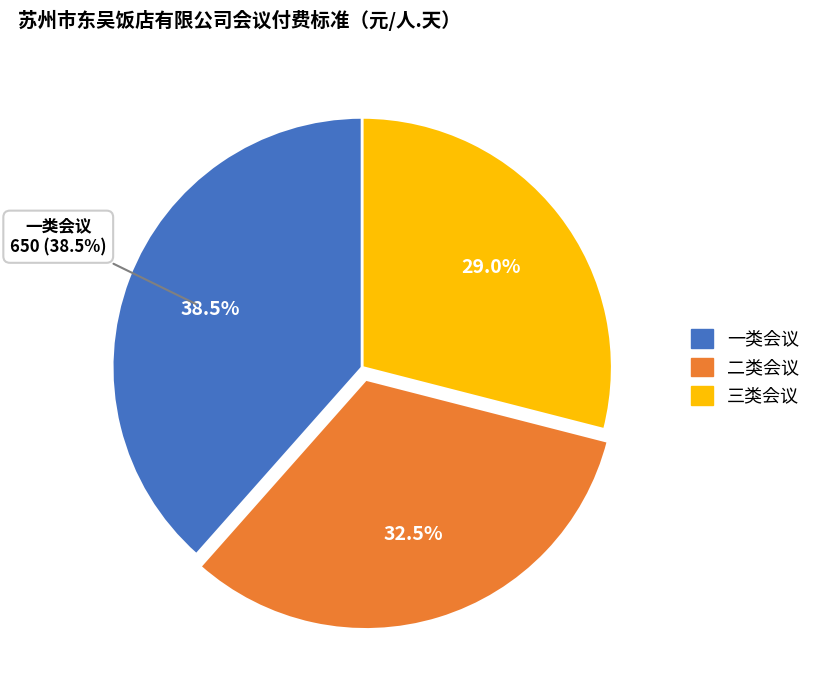

What is the total percentage of 三类会议 and 二类会议?

61.5%